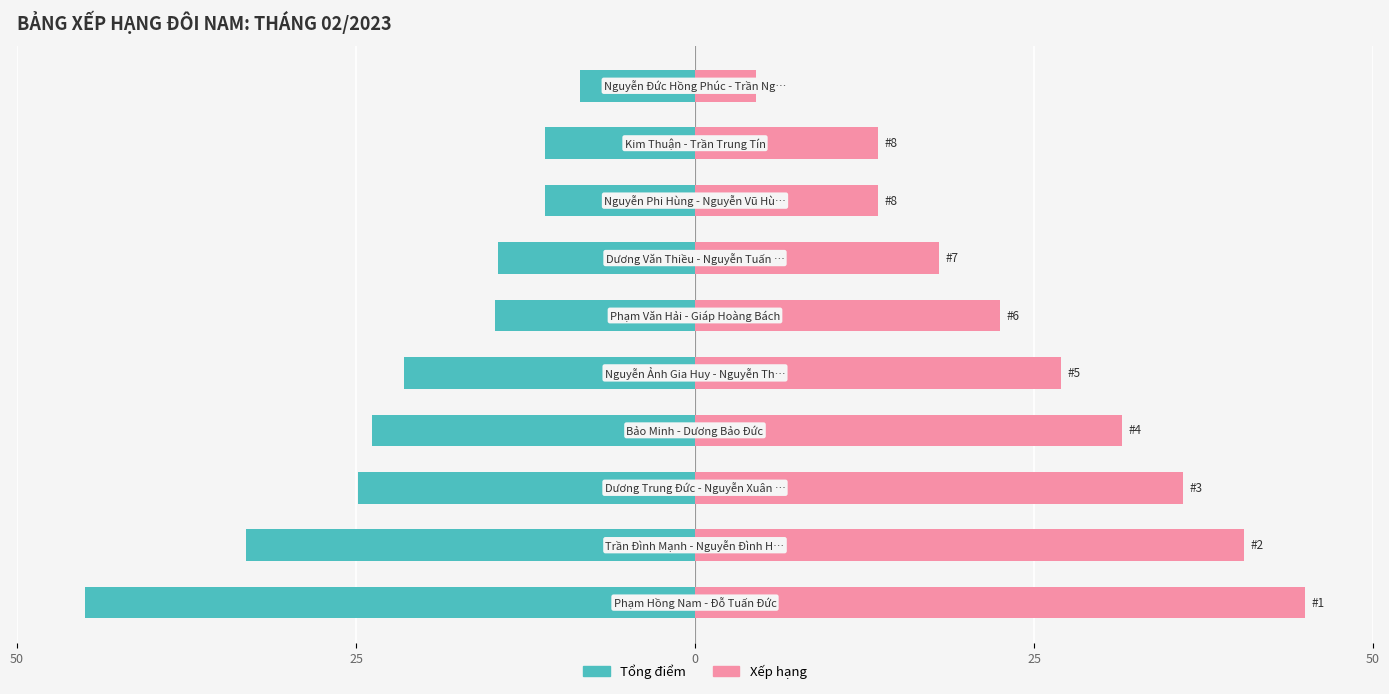

Reading left to right, list all the values displayed in this chart.

Tổng điểm: -45.0	-33.1	-24.9	-23.8	-21.5	-14.7	-14.5	-11.0	-11.0	-8.5
Xếp hạng: 45.0	40.5	36.0	31.5	27.0	22.5	18.0	13.5	13.5	4.5